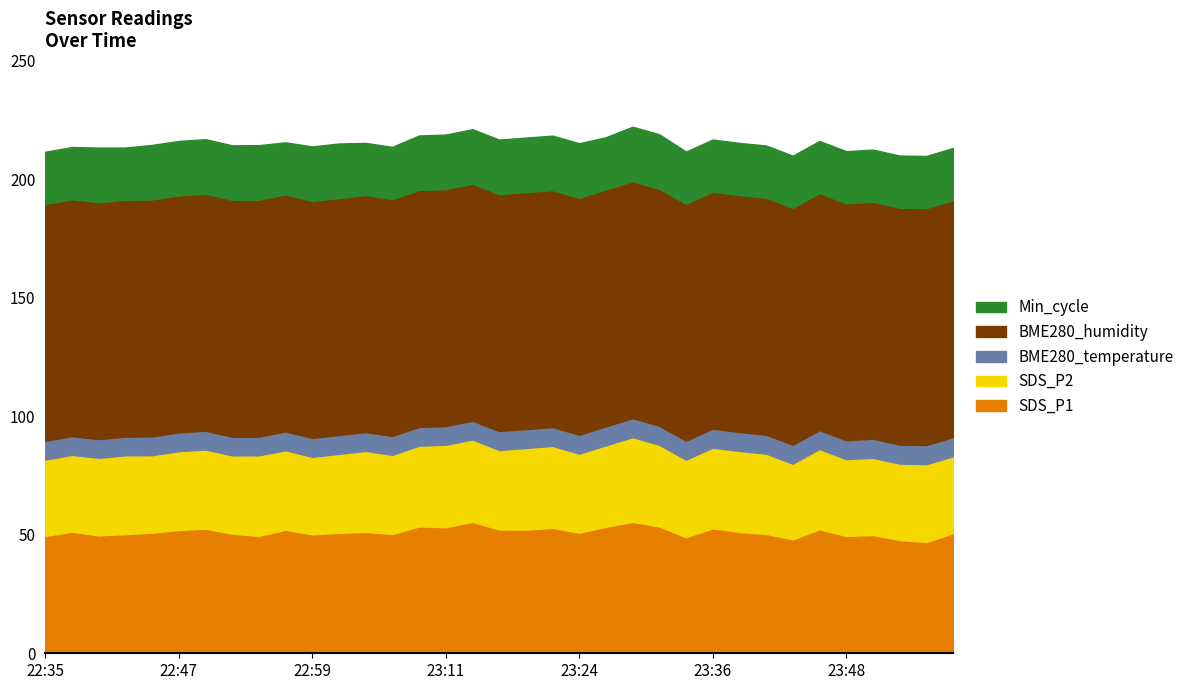

At 22:37, list the series in order from smallest to largest.

BME280_temperature, Min_cycle, SDS_P2, SDS_P1, BME280_humidity